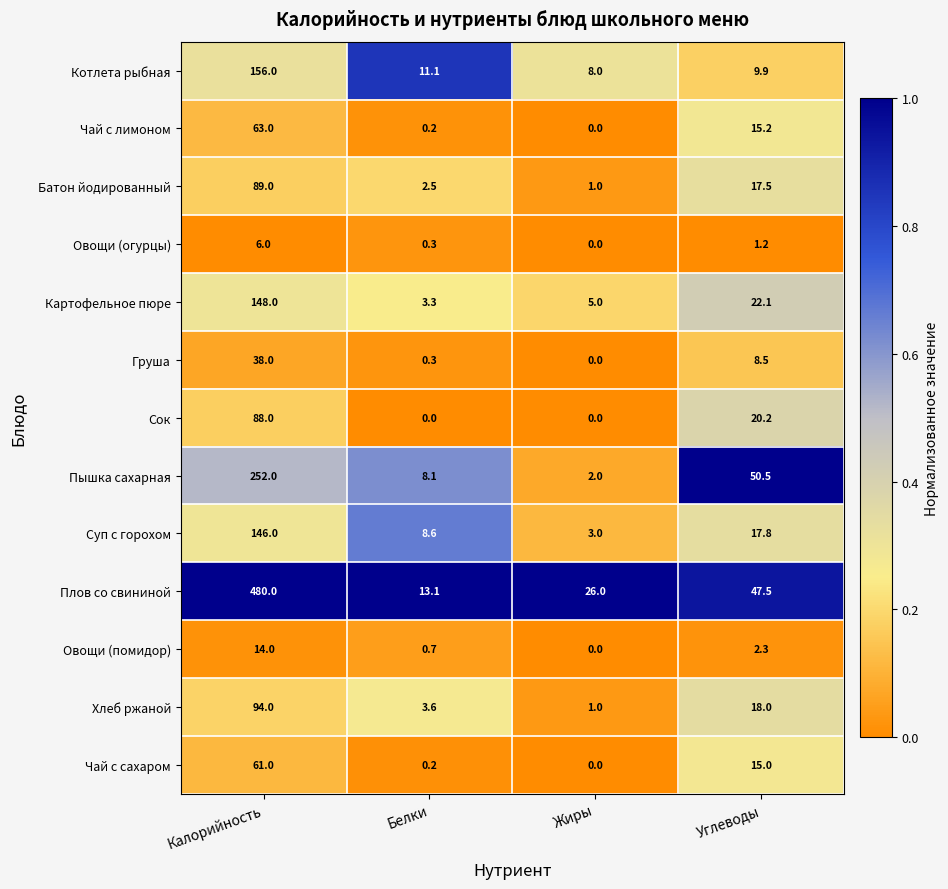

What is the approximate value of Батон йодированный at Белки?

2.5